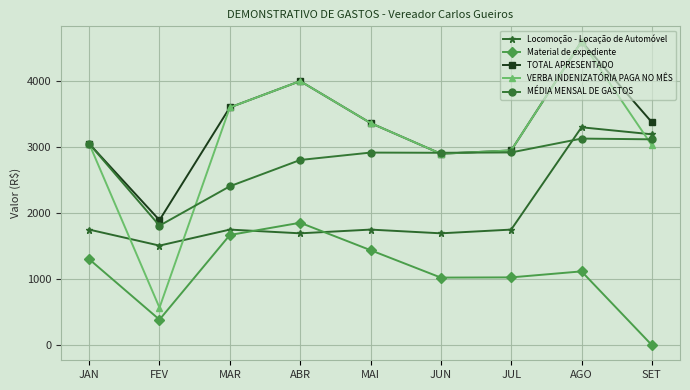

What is the label of the 2nd point from the left?

FEV